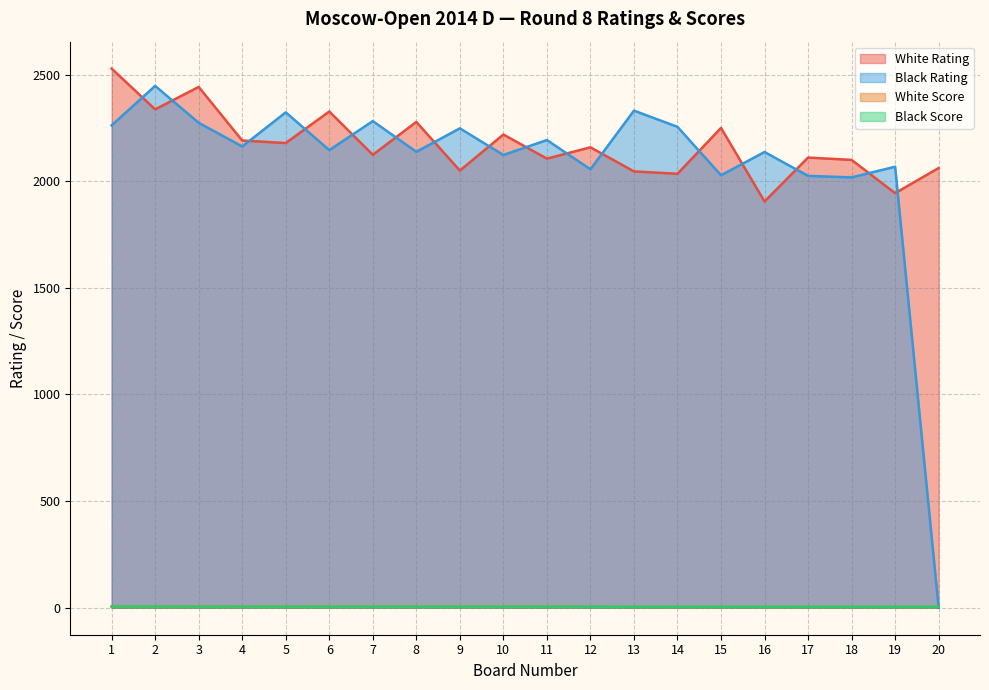

What is the sum of the Black Score values at 15 and 13?

9.0